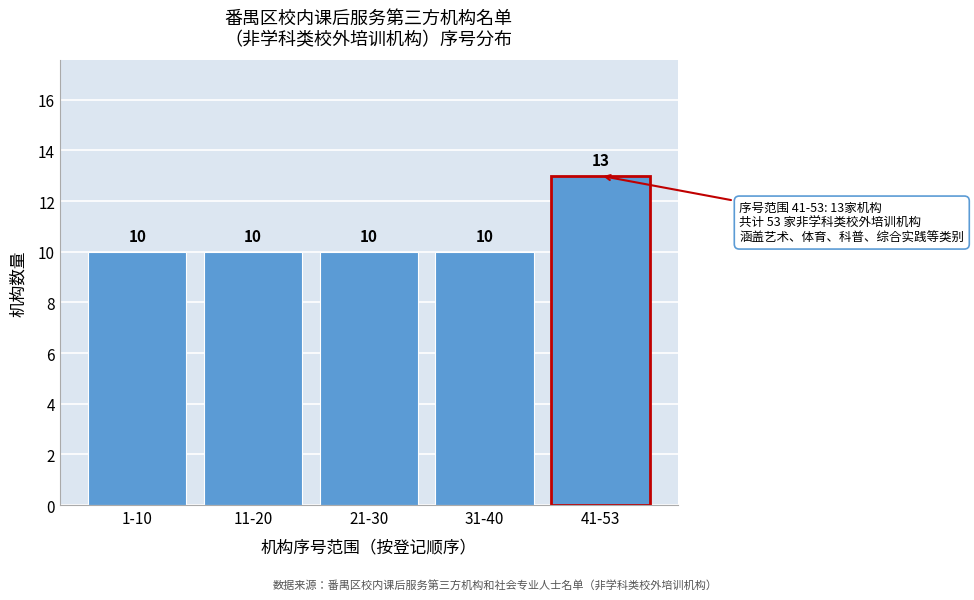

Reading left to right, extract all data points from this chart.

1-10=10	11-20=10	21-30=10	31-40=10	41-53=13